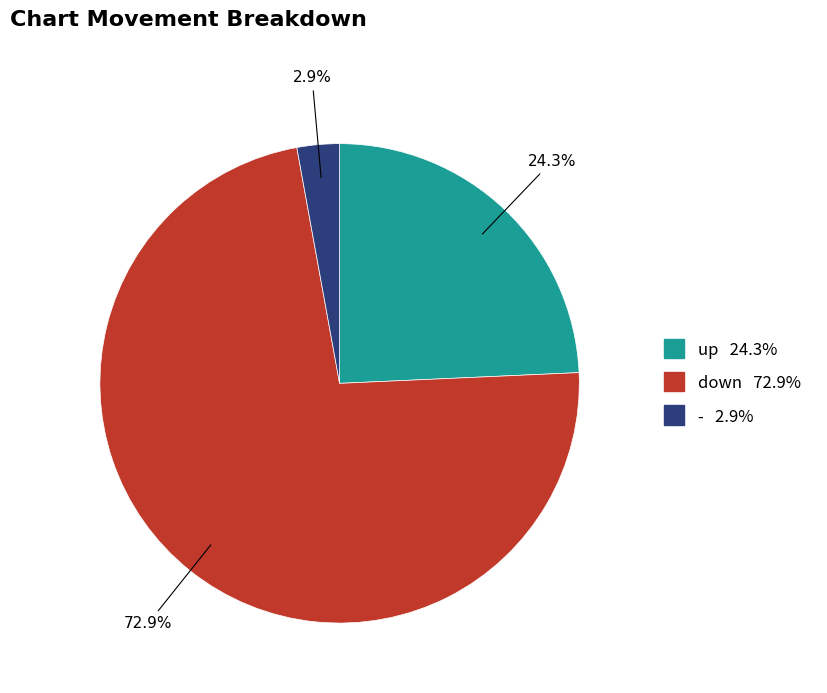

How much of the chart is everything except -?

97.1%